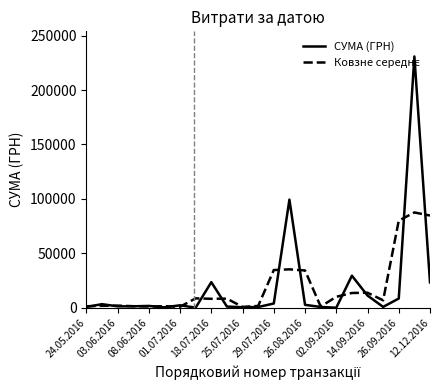

What is the highest value of the СУМА (ГРН) series?

230842.2